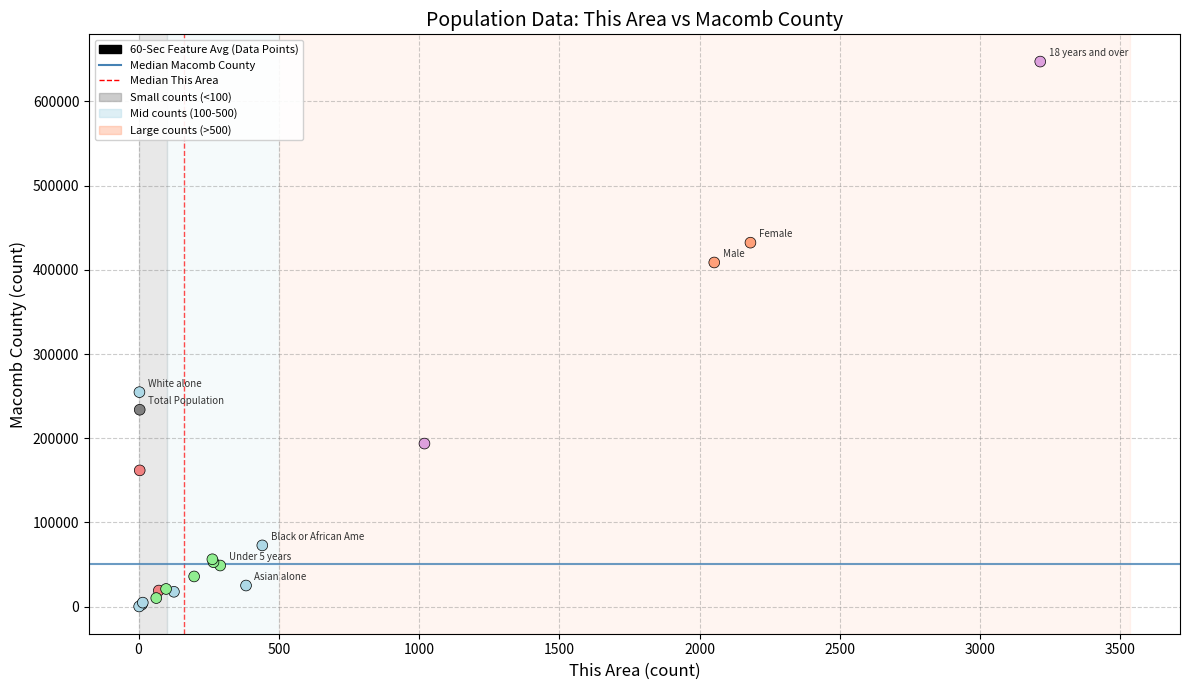

What Y value in the scatter plot is closest to 323751?

254717